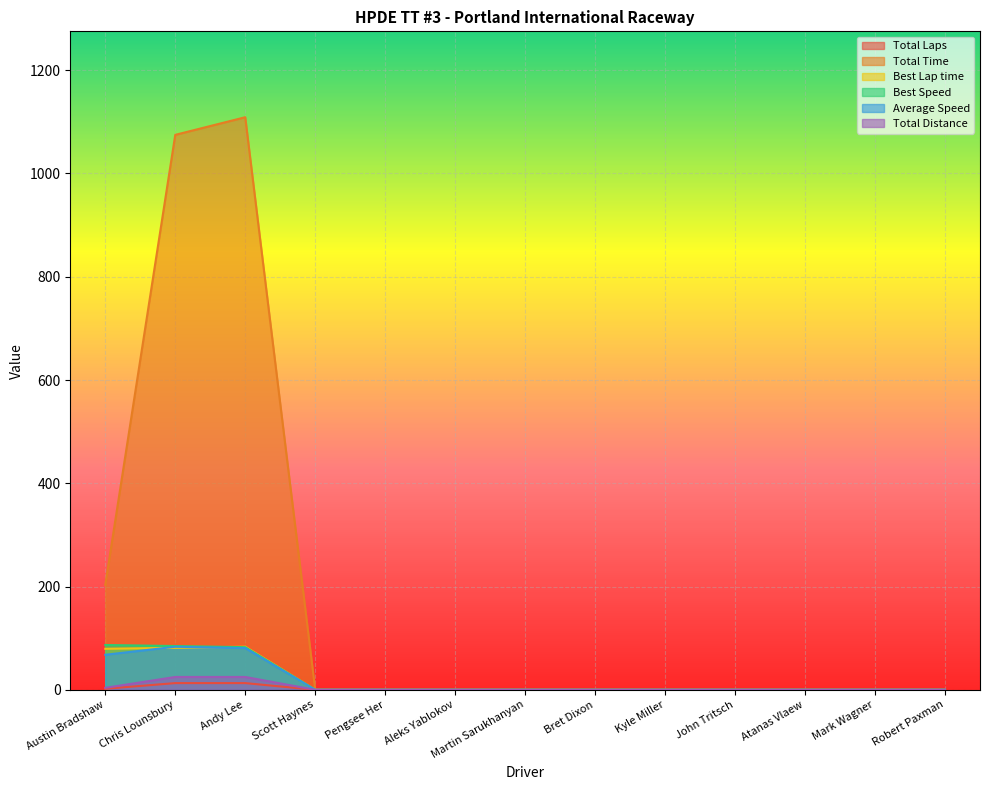

How many lines are shown in the chart?

6